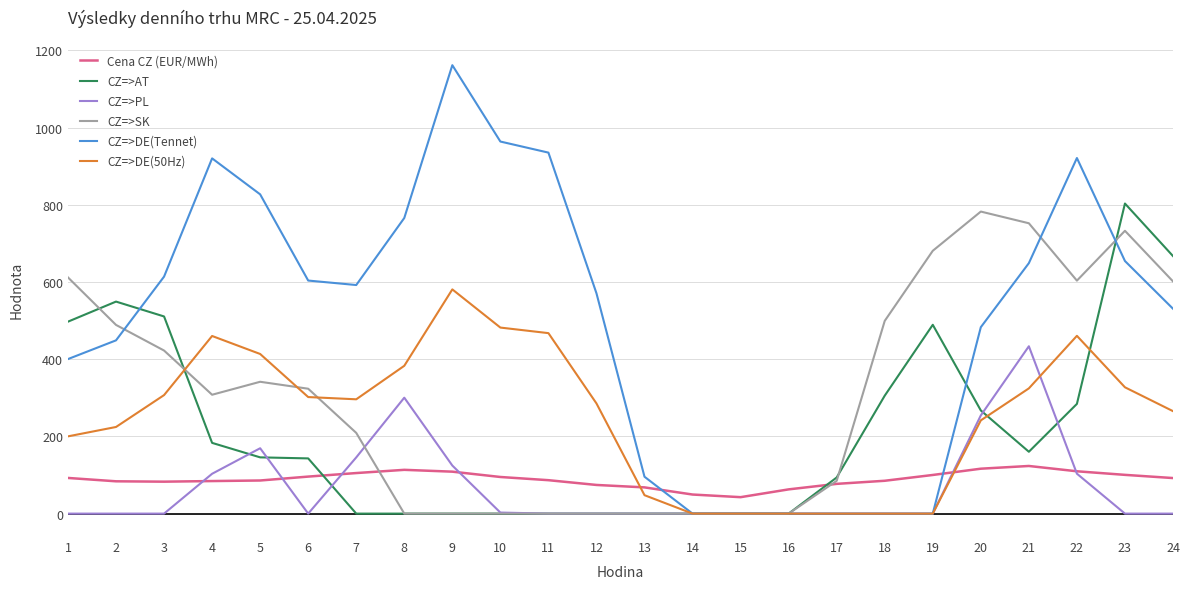

Between 8 and 12, which series saw the biggest shift?

CZ=>PL